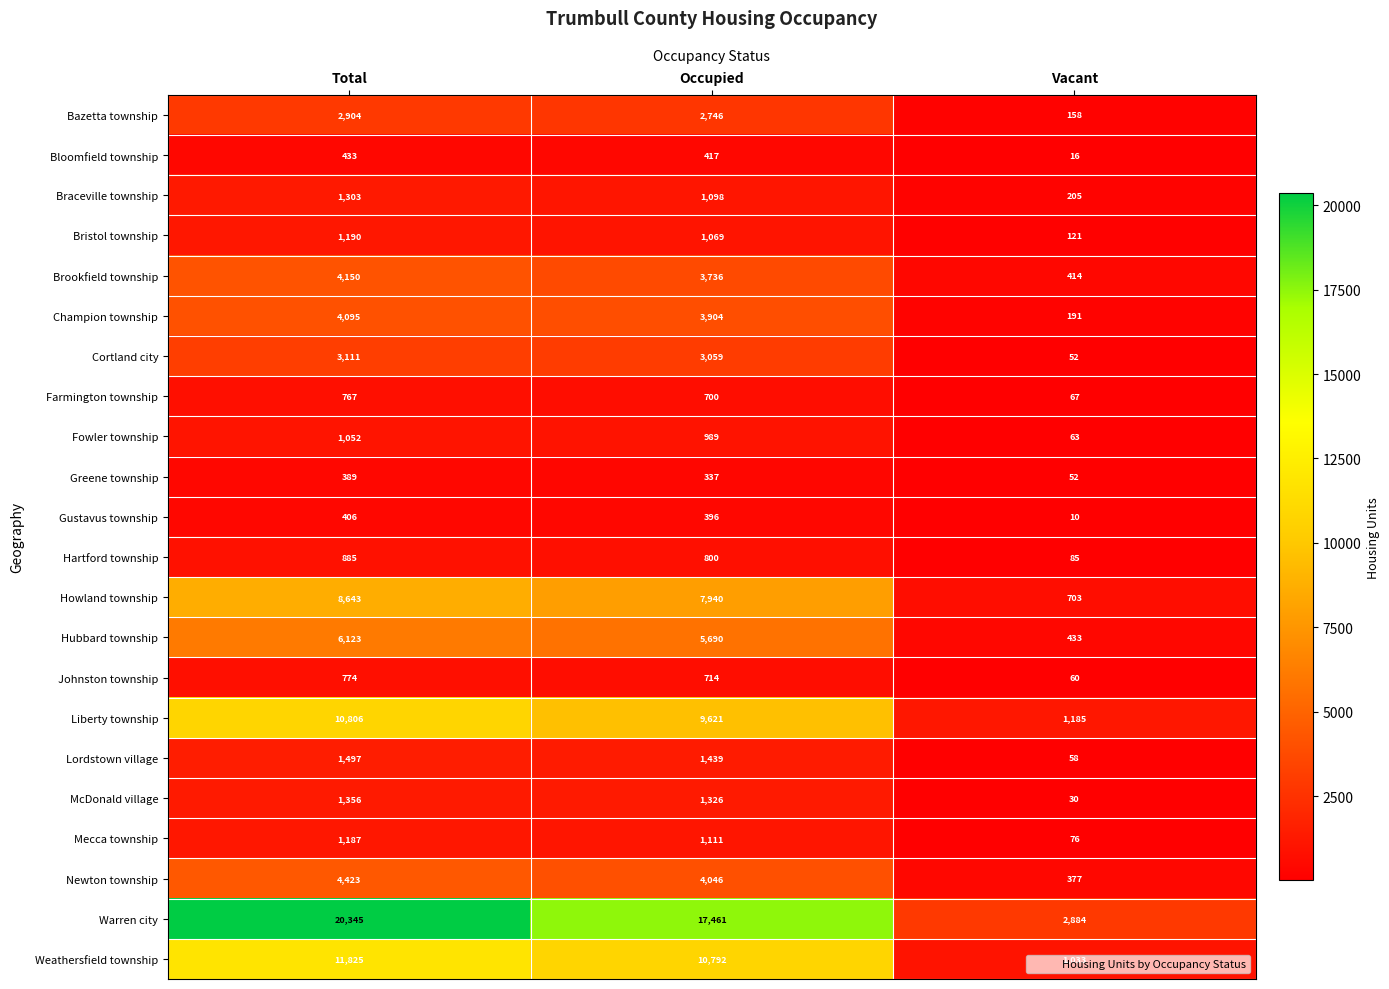

Which category has the highest value across all series?

Total